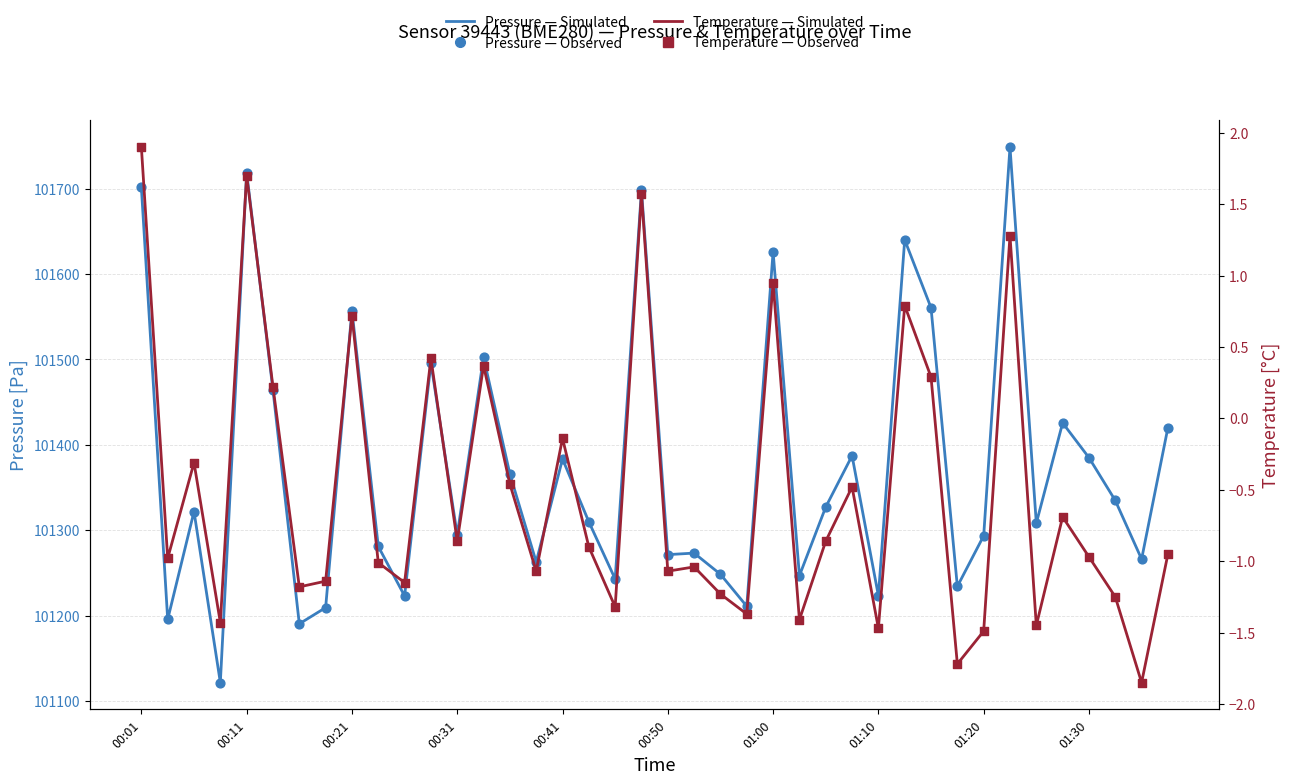

At which category is the sum across all series the highest?

33